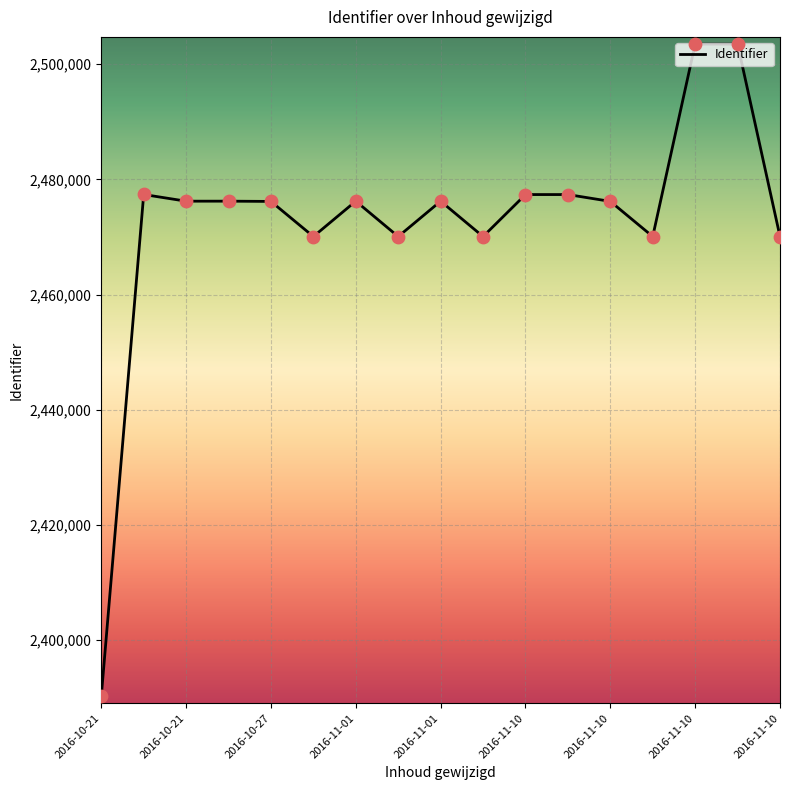

What is the maximum value shown in the chart?

2503490